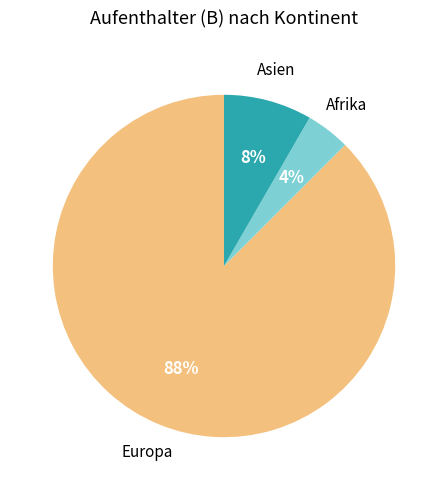

To the nearest percent, what is the average slice percentage?

33%